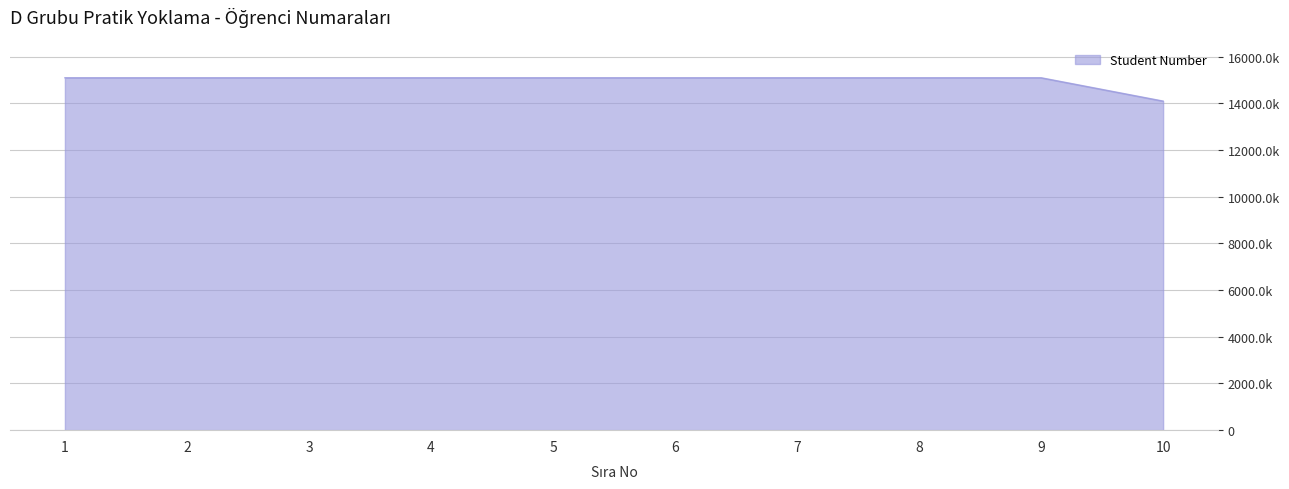

What is the smallest value displayed?

14100145